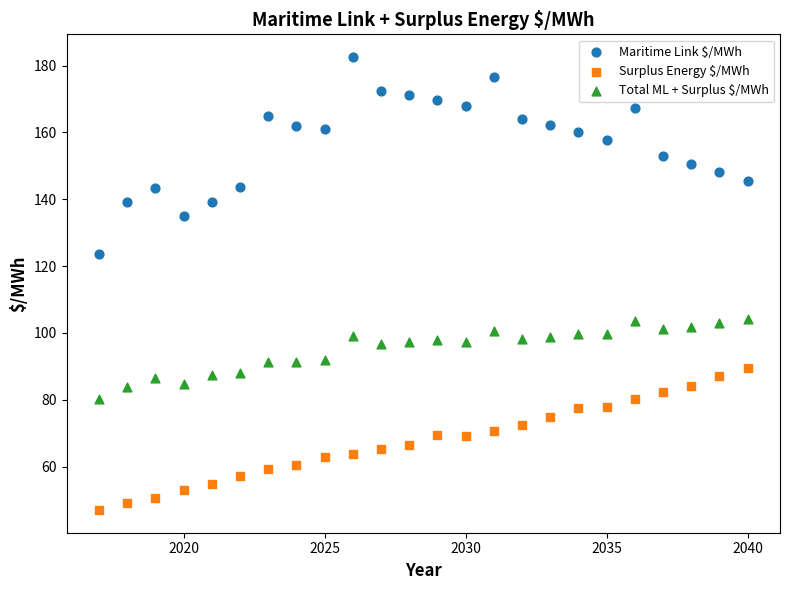

What is the X range (max minus min) for the scatter plot?

23.0